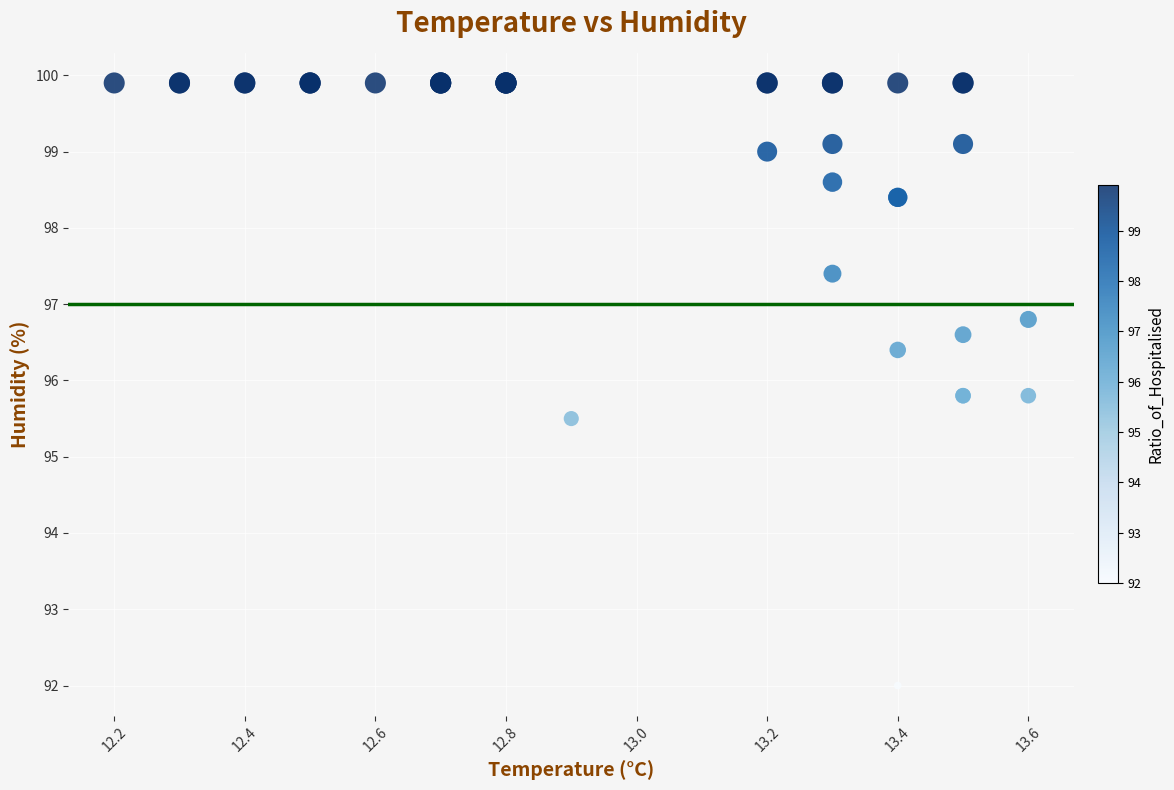

What Y value in the scatter plot is closest to 95?

95.5